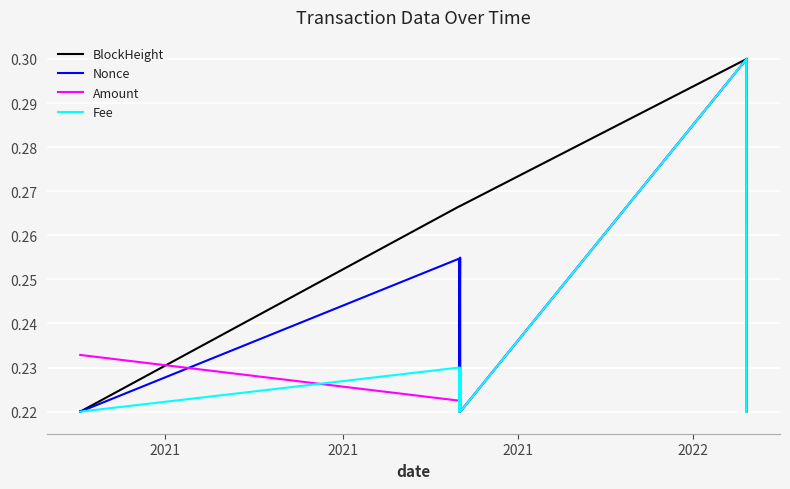

Rank the series by their average value, from lowest to highest.

Fee, Nonce, Amount, BlockHeight